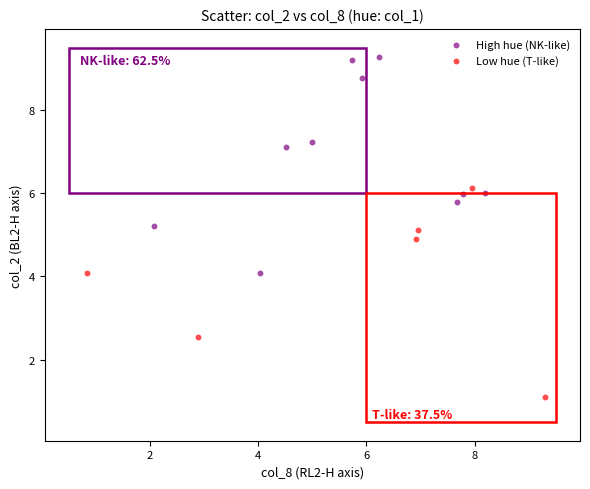

What are all the series names shown in the legend?

High hue (NK-like), Low hue (T-like)